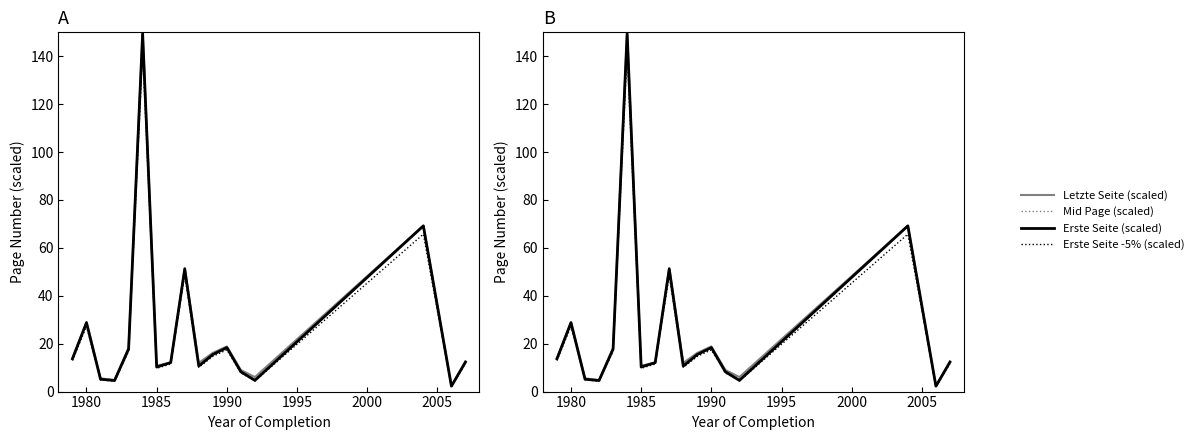

At how many categories does at least one series exceed 126?

1